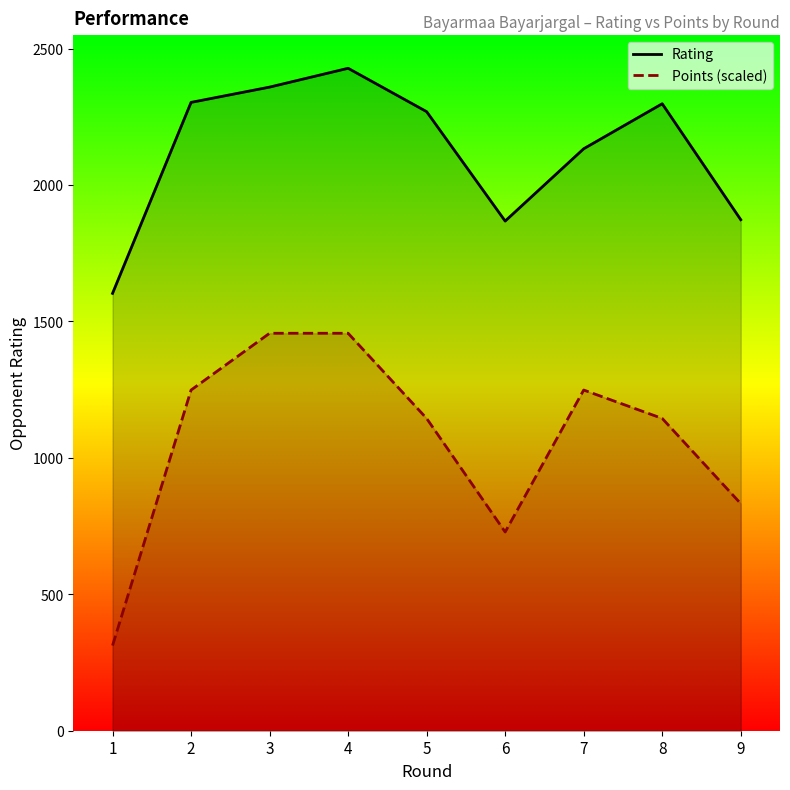

How many lines are shown in the chart?

2